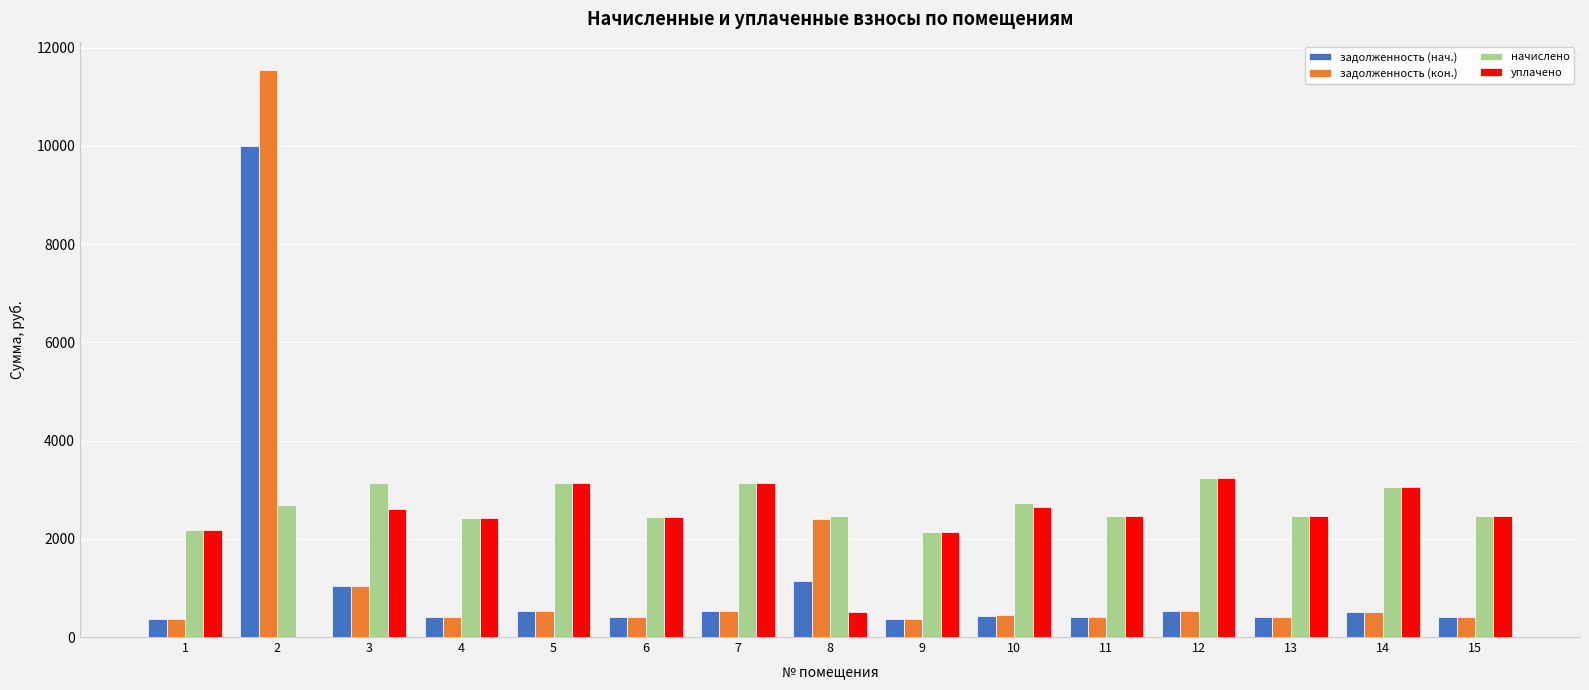

Is the value of уплачено at 11 greater than the value of начислено at 3?

No